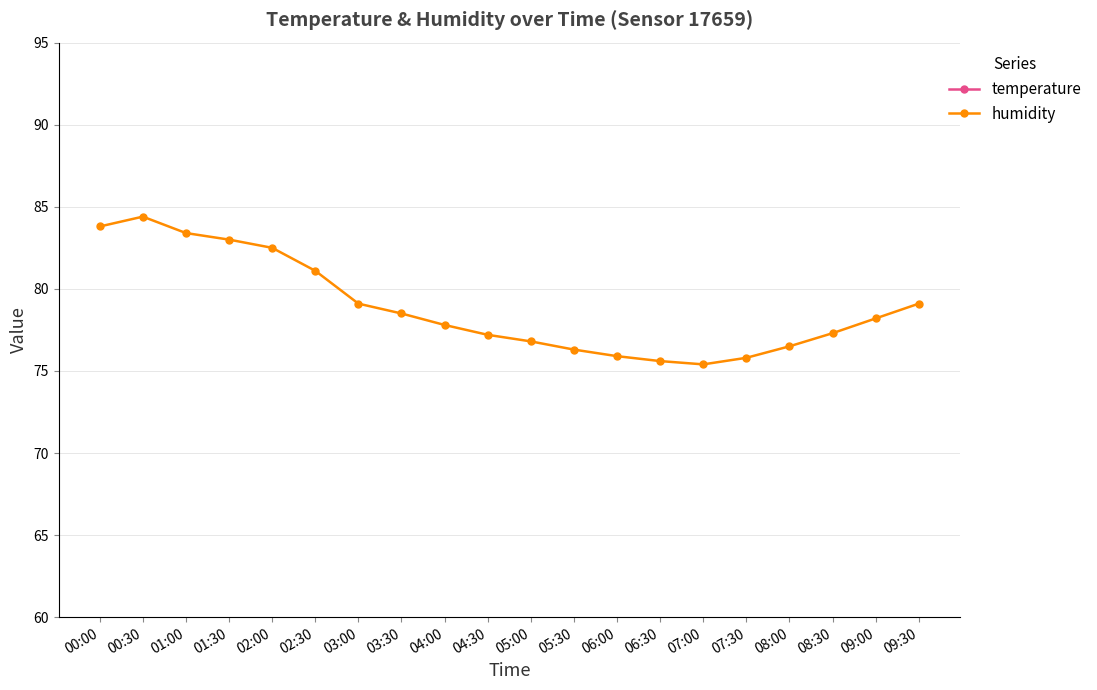

Which series has the largest total across all categories?

humidity